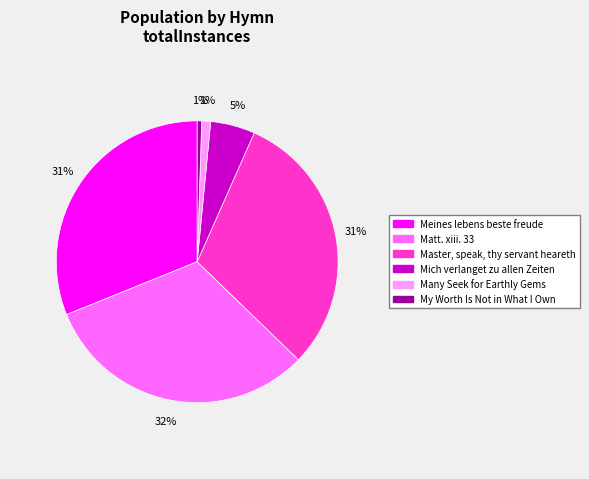

Does Mich verlanget zu allen Zeiten represent more than half of the total?

No